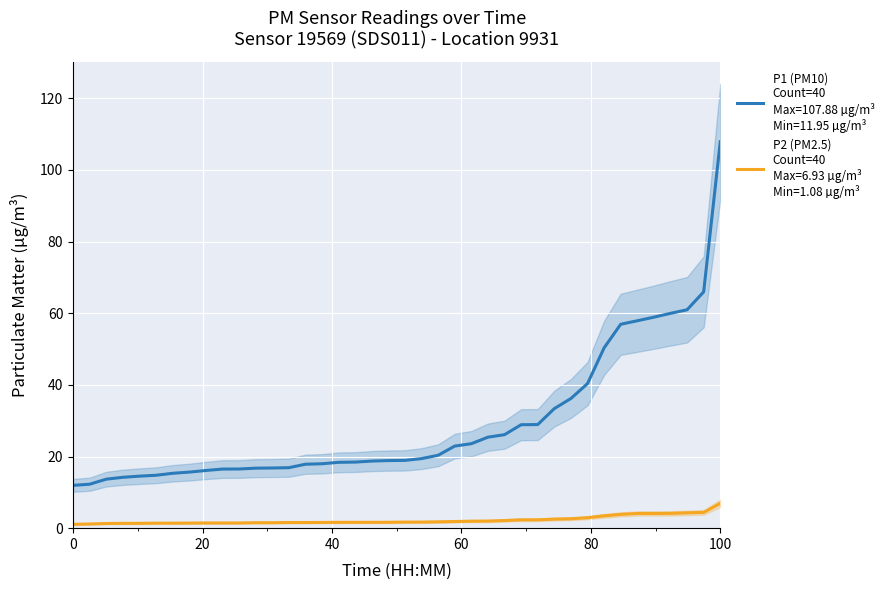

What is the difference between the maximum and second lowest values in the P1 (PM10) series?

95.6